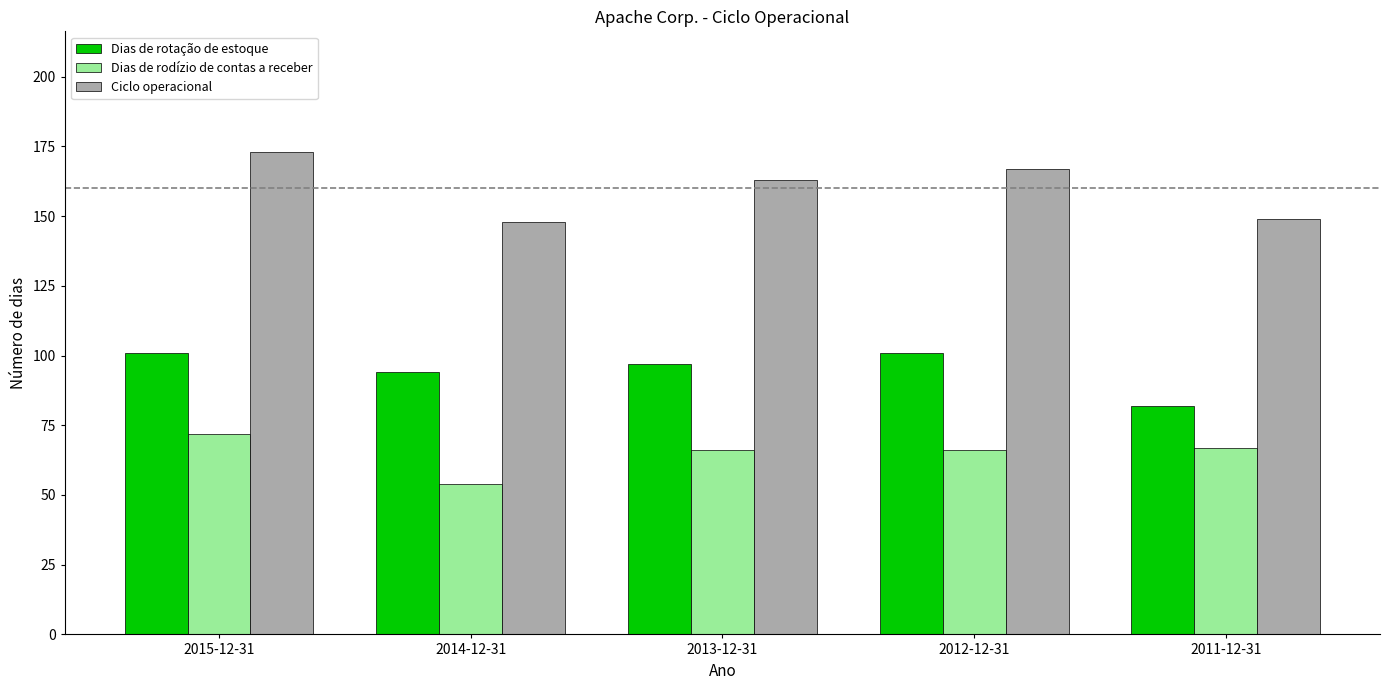

True or false: Ciclo operacional has a value of 167 at 2012-12-31.

True